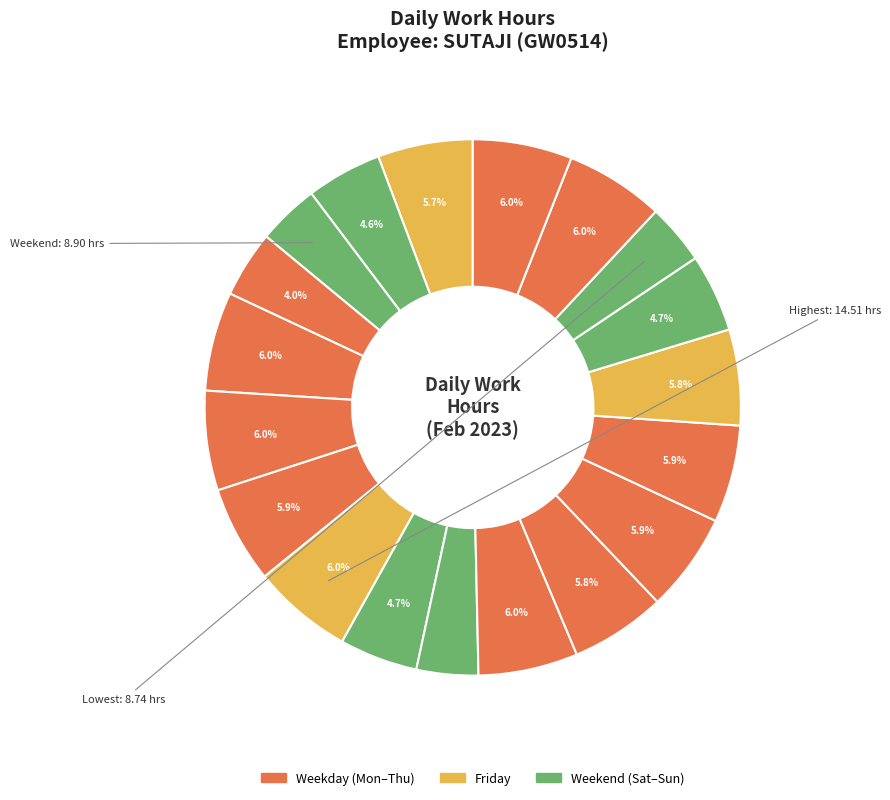

How many segments does this pie chart have?

19